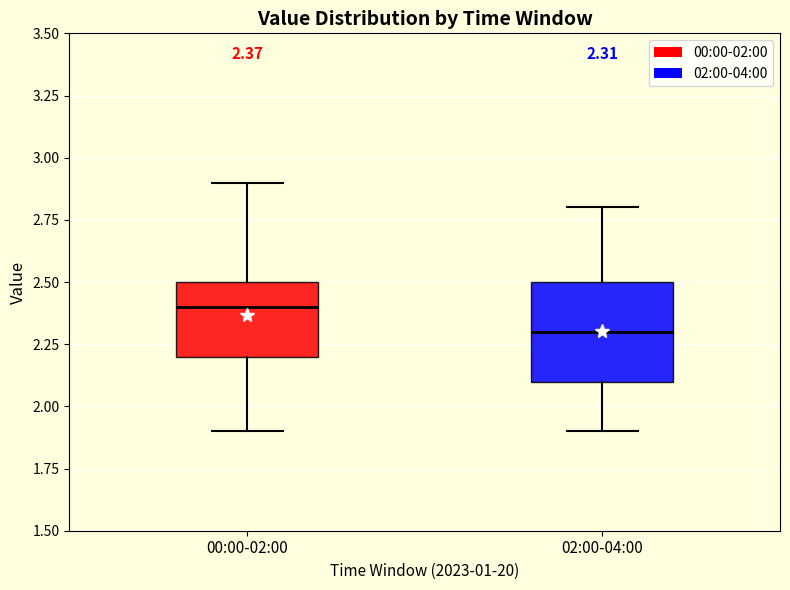

Which box's median line is the highest?

00:00-02:00